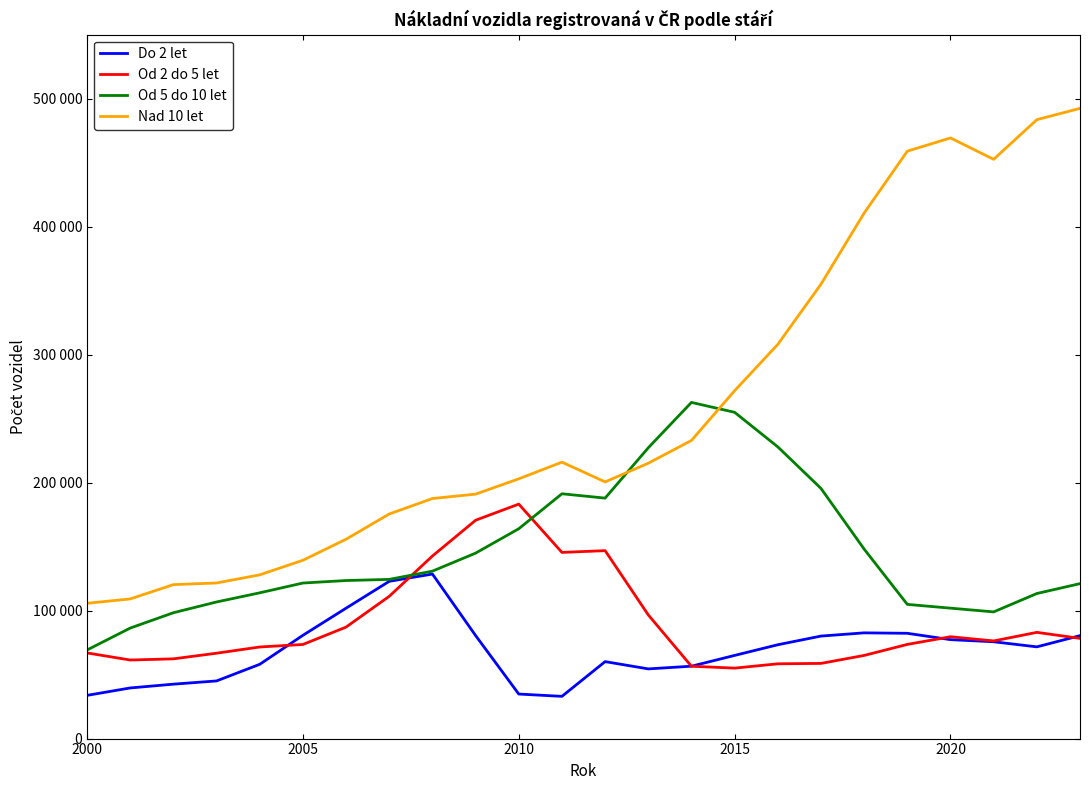

What are all the series names shown in the legend?

Do 2 let, Od 2 do 5 let, Od 5 do 10 let, Nad 10 let